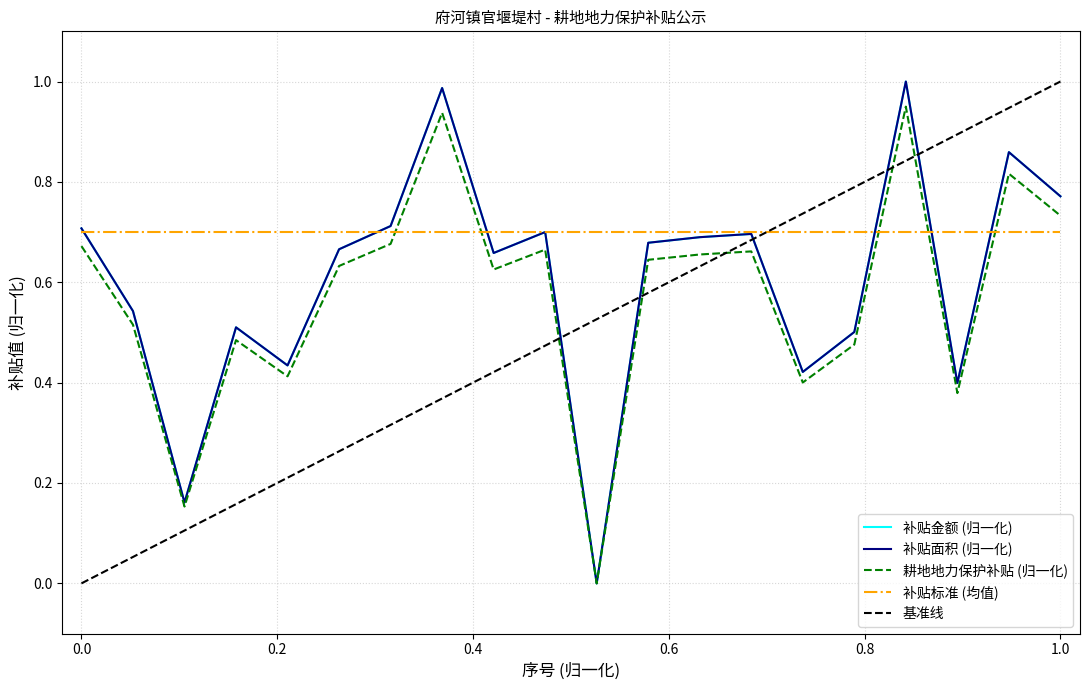

Which series ends up on top after the final intersection of 补贴标准 (均值) and 耕地地力保护补贴 (归一化)?

耕地地力保护补贴 (归一化)